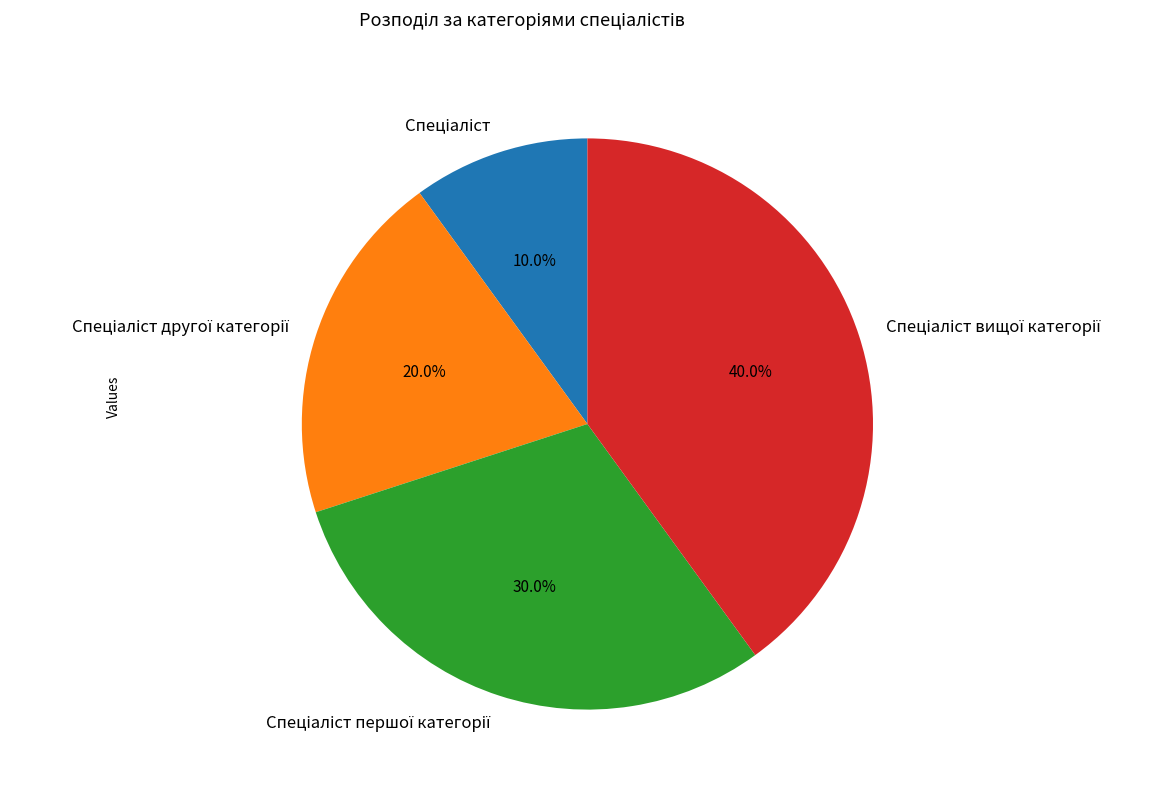

Does any single category account for the majority?

No